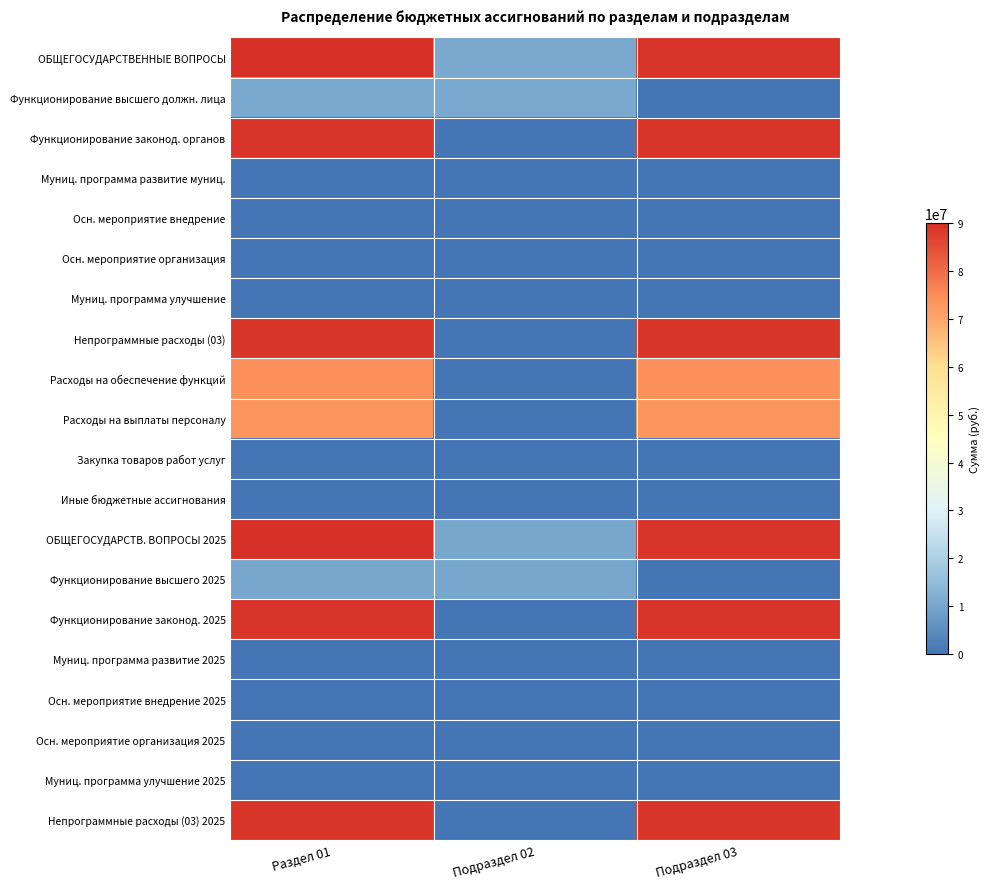

What is the total value across all series at Подраздел 03?

684302952.3